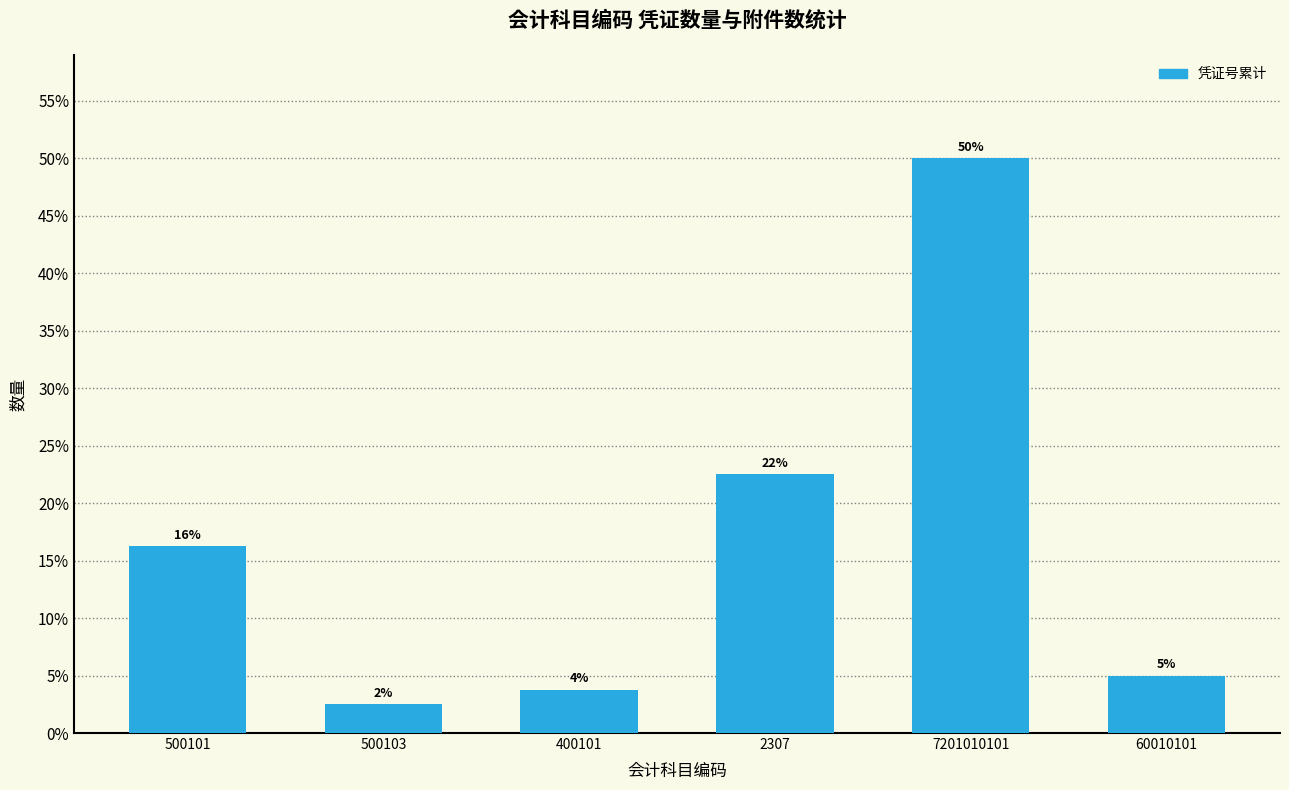

What is the change in value from 7201010101 to 60010101?

-45.0